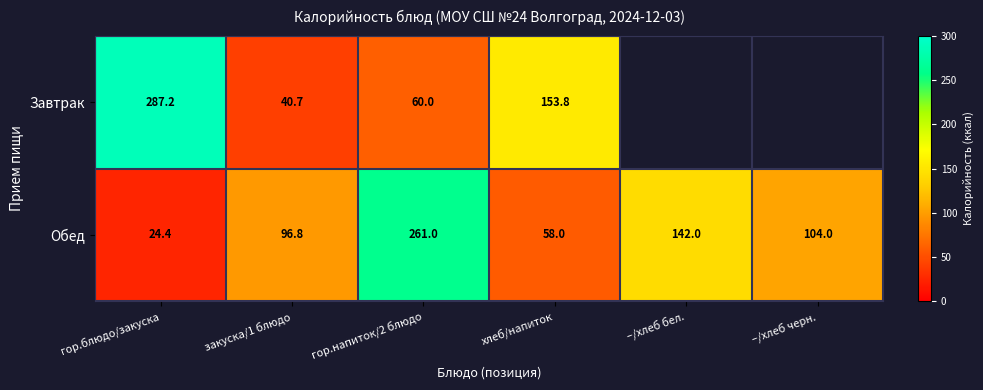

Where does the Обед series first go above 104?

гор.напиток/2 блюдо